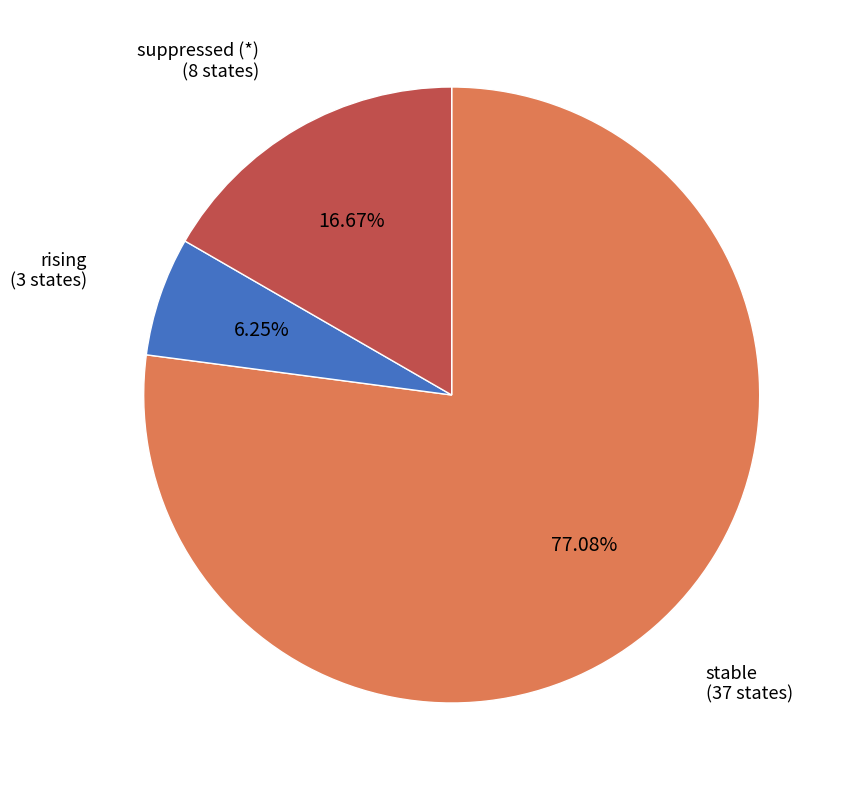

To the nearest percent, what is the difference between the largest and smallest slice percentages?

71%